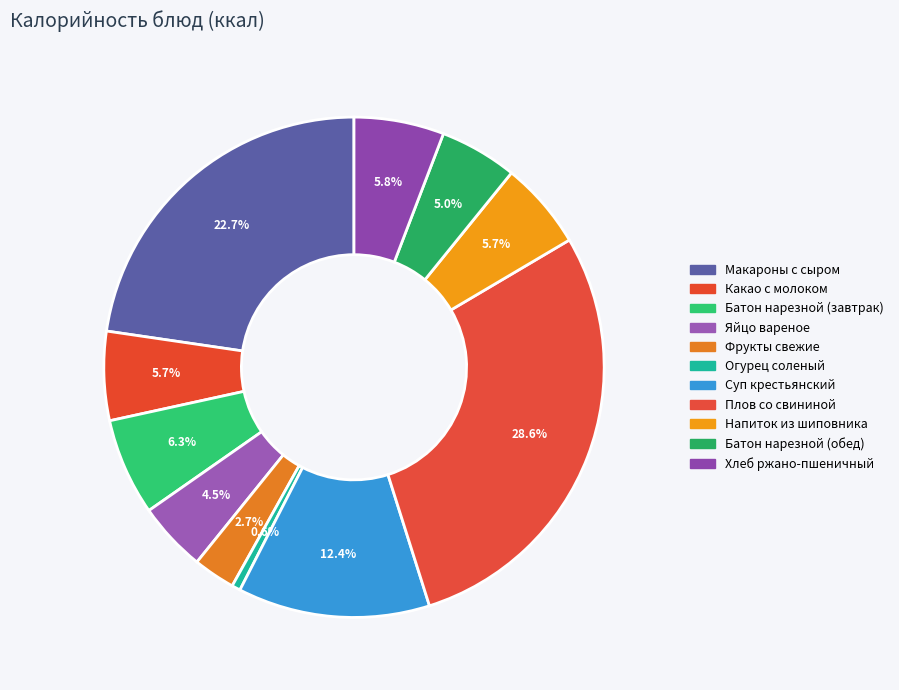

Approximately how many times larger is the value at Батон нарезной (завтрак) compared to Фрукты свежие?

2.3